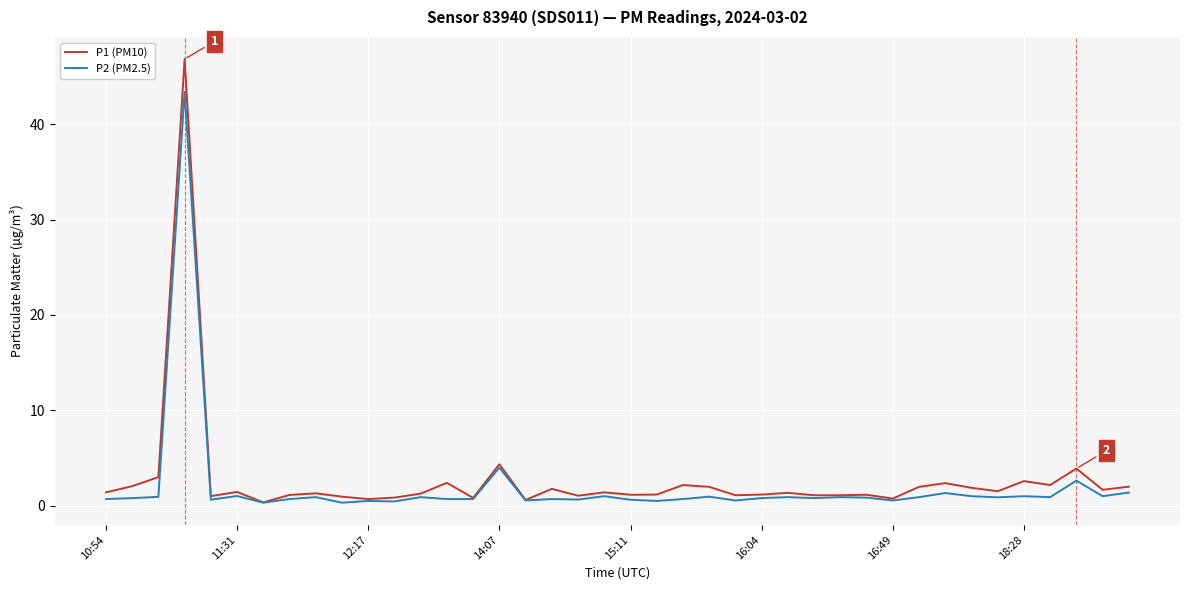

In P1 (PM10), how many points are higher than both neighbors (excluding endpoints)?

13